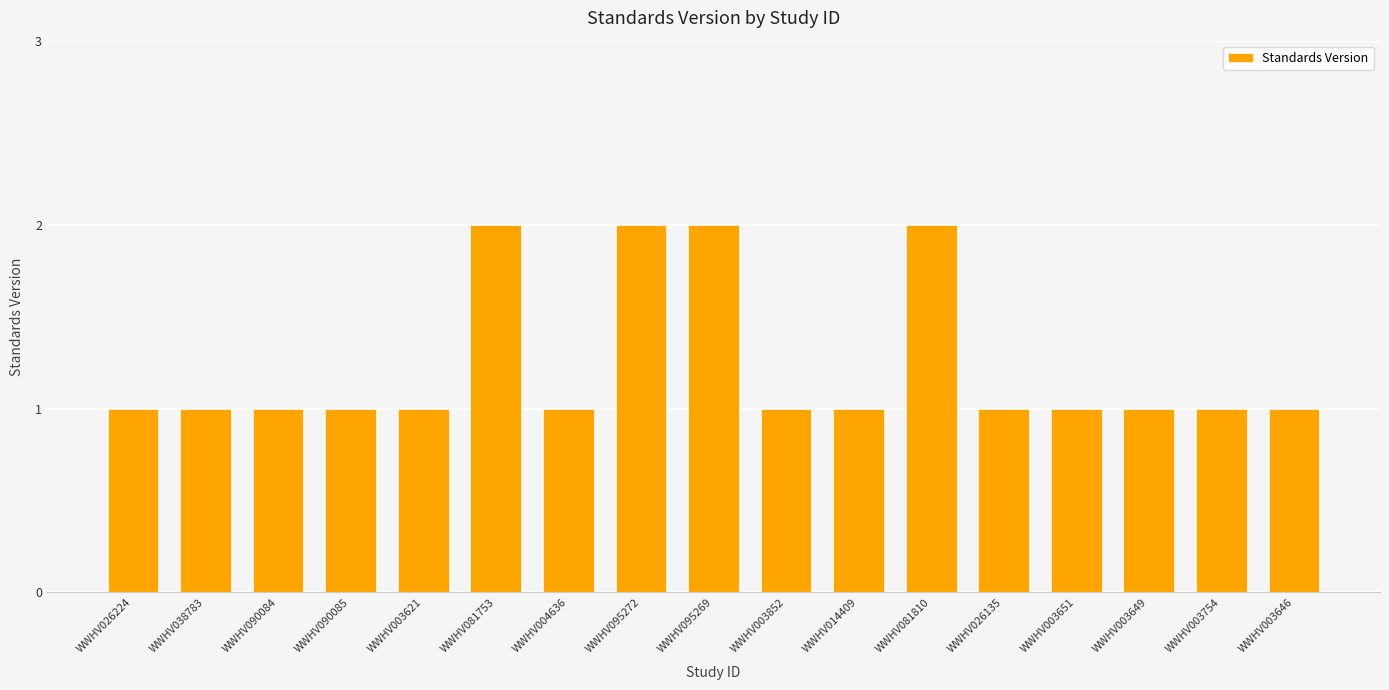

What is the maximum value shown in the chart?

2